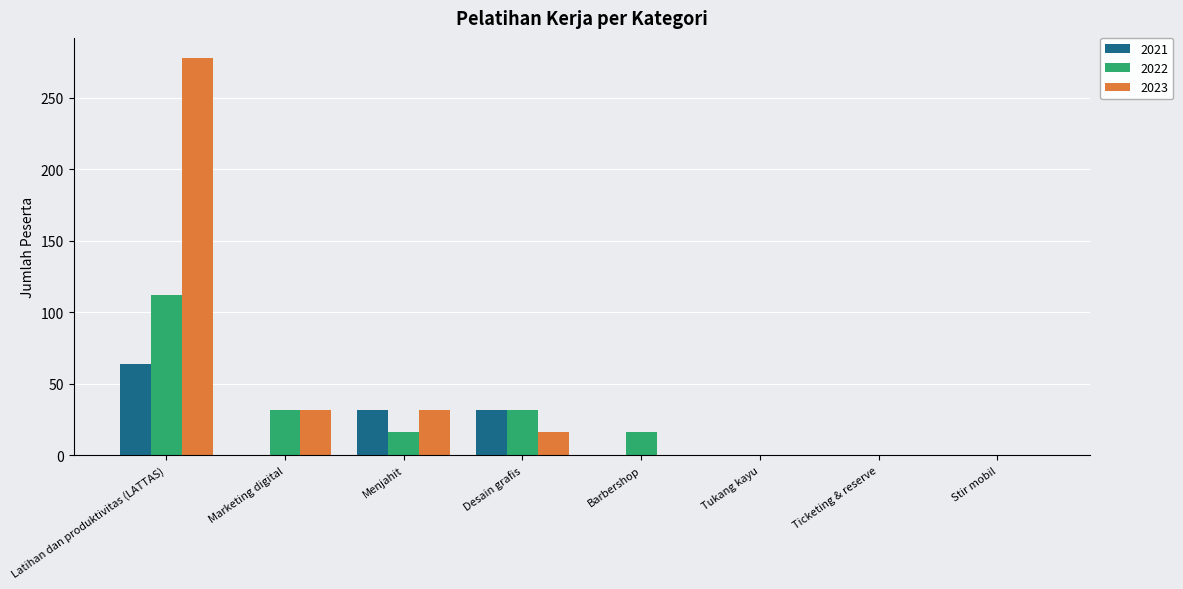

Where does the 2023 series first go above 16?

Latihan dan produktivitas (LATTAS)